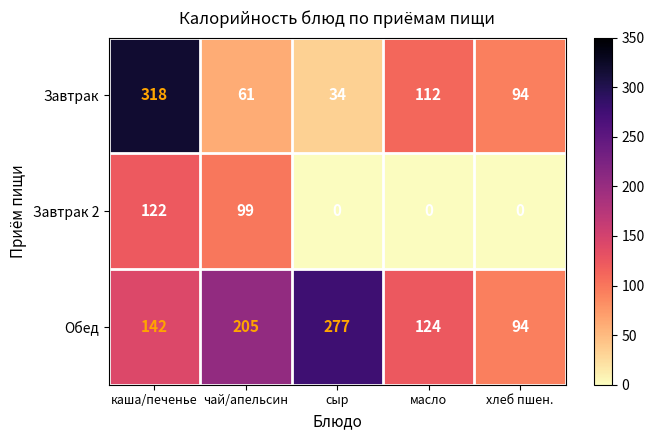

The value of Завтрак 2 at каша/печенье is 59. True or false?

False